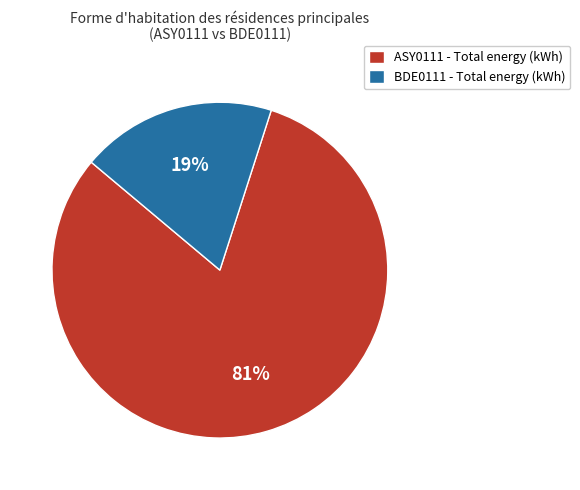

To the nearest percent, what portion does ASY0111 - Total energy (kWh) represent?

81%